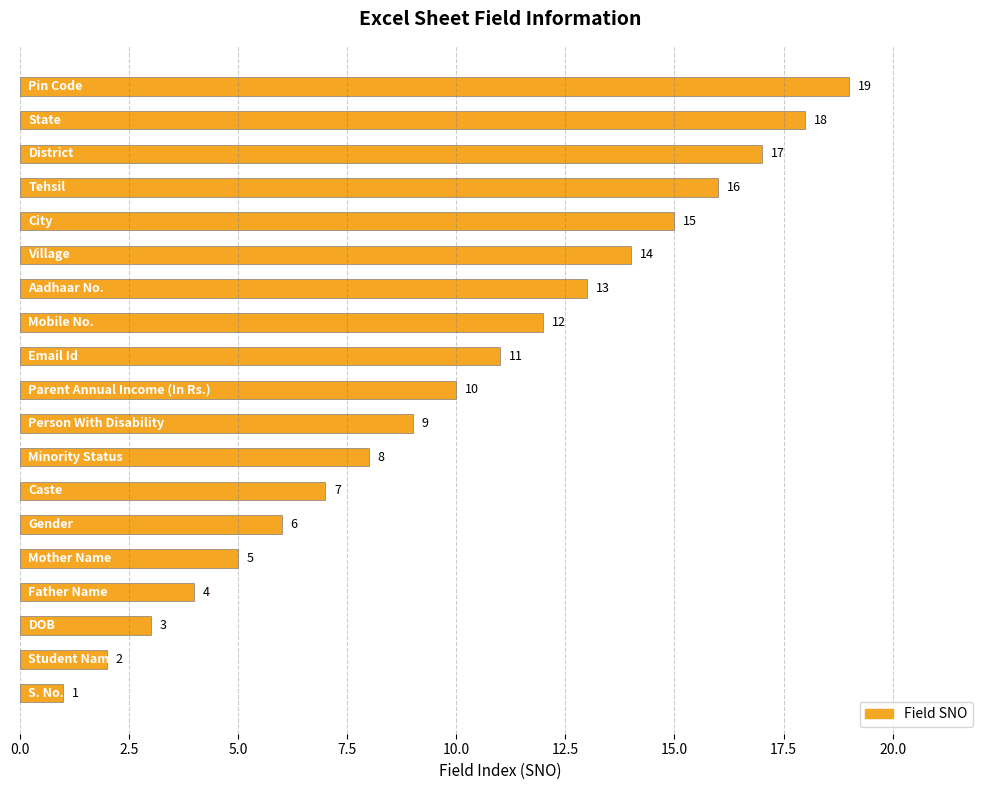

What is the greatest value displayed?

19